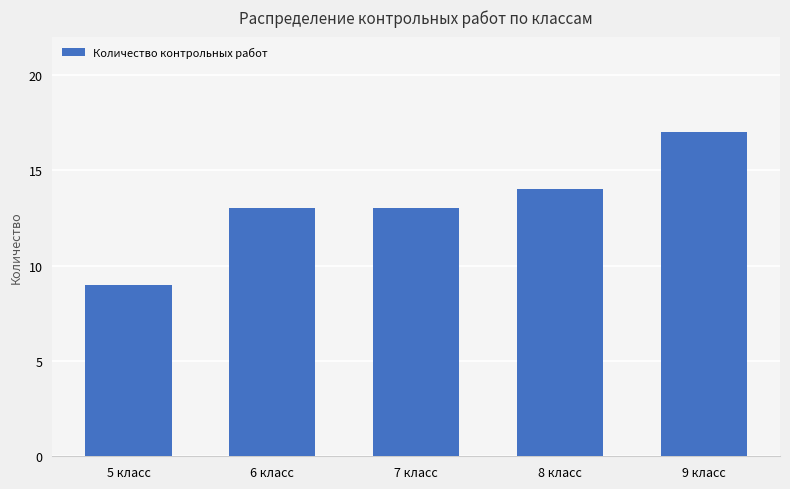

What value does the data have at 6 класс?

13